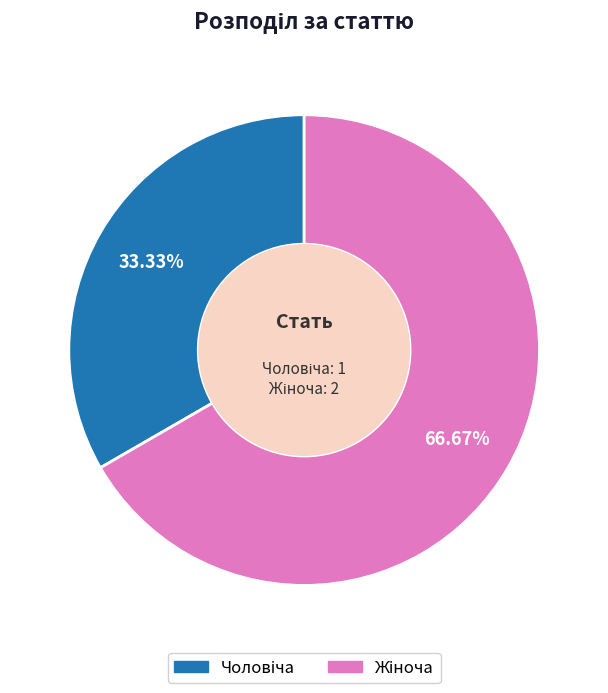

Is there a majority slice in this chart?

Yes